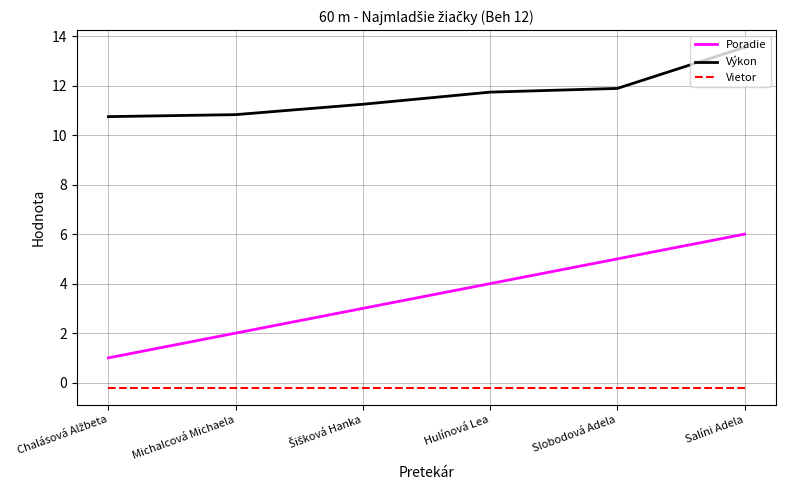

The value of Poradie at Hulínová Lea is 1.8. True or false?

False